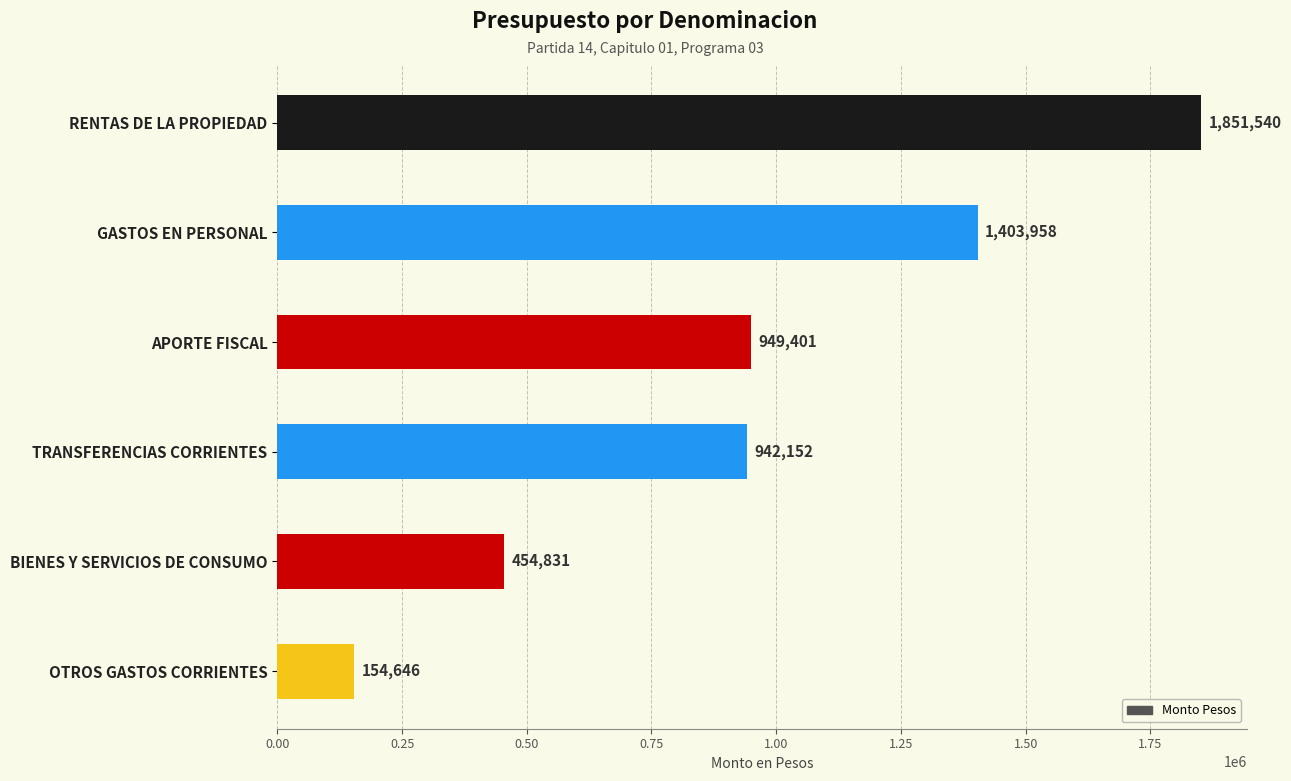

Is it true that the value at OTROS GASTOS CORRIENTES is 245948?

False